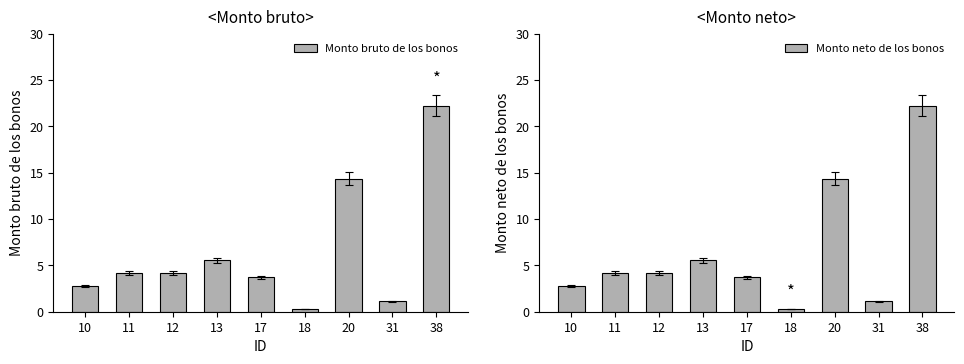

Reading left to right, list all the values displayed in this chart.

Monto bruto de los bonos: 2.8	4.2	4.2	5.6	3.7	0.3	14.4	1.1	22.2
Monto neto de los bonos: 2.8	4.2	4.2	5.6	3.7	0.3	14.4	1.1	22.2